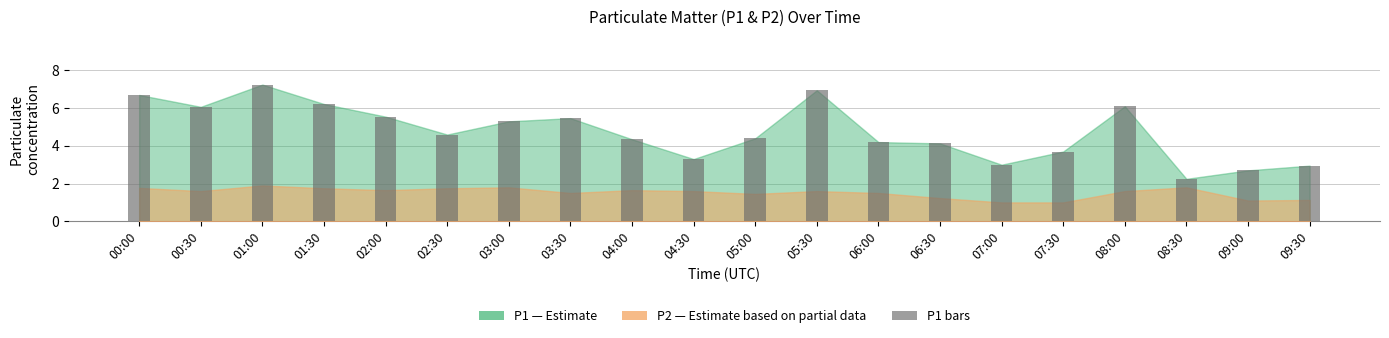

The chart shows a value of 2.9 at 02:30. True or false?

False